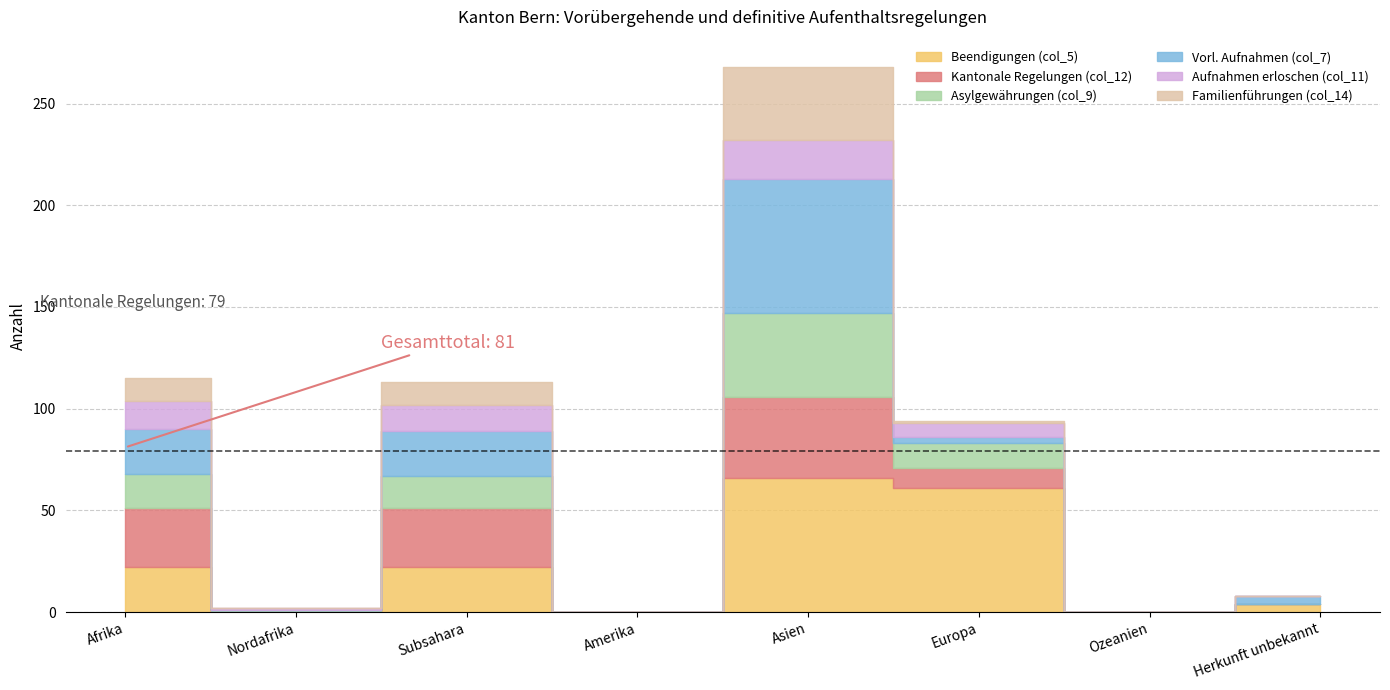

Does the chart have visible grid lines?

Yes